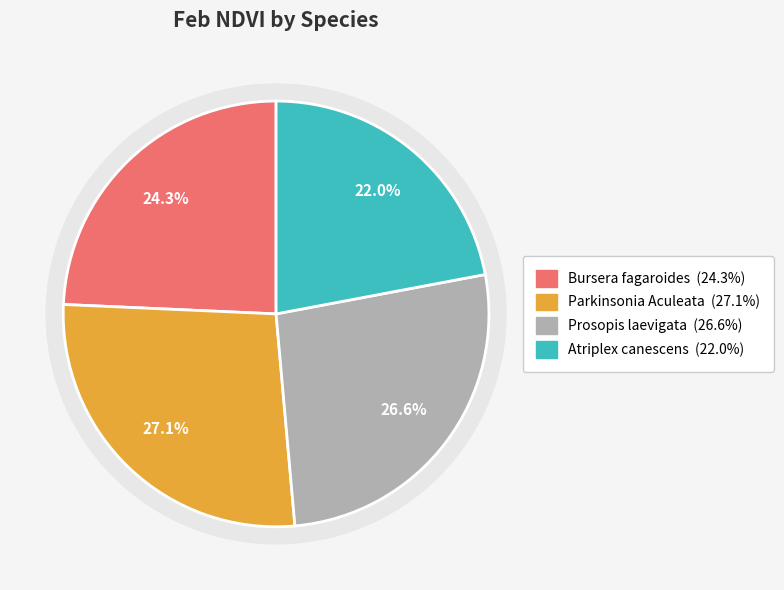

To the nearest percent, what is the combined percentage of Parkinsonia Aculeata and Prosopis laevigata?

54%